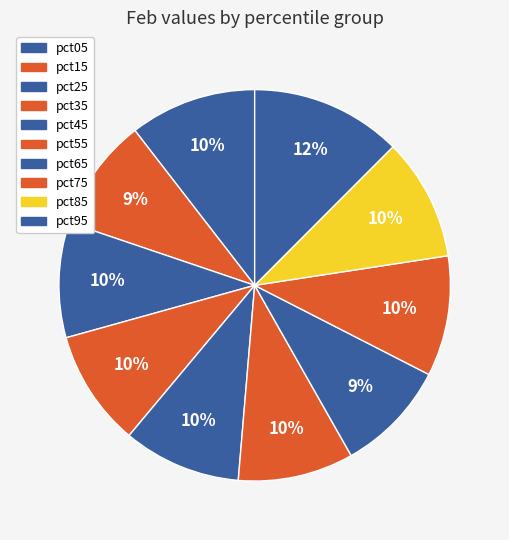

Approximately how many times larger is the value at pct55 compared to pct95?

0.8